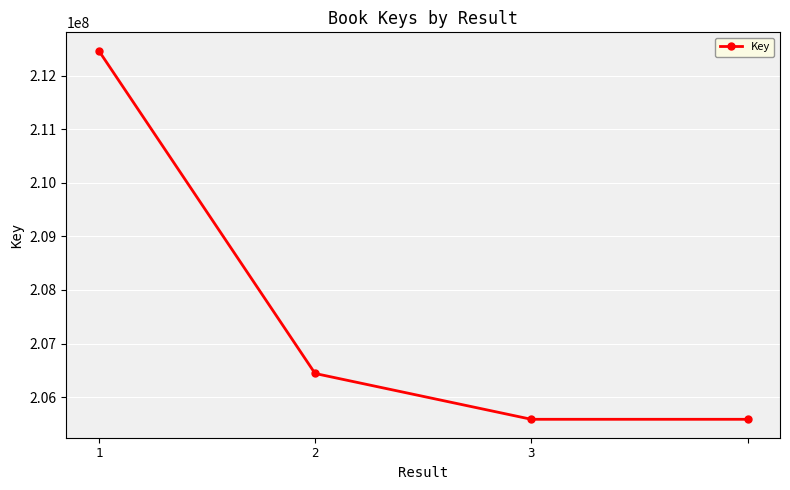

True or false: the data has more than 2 interior local peaks.

False